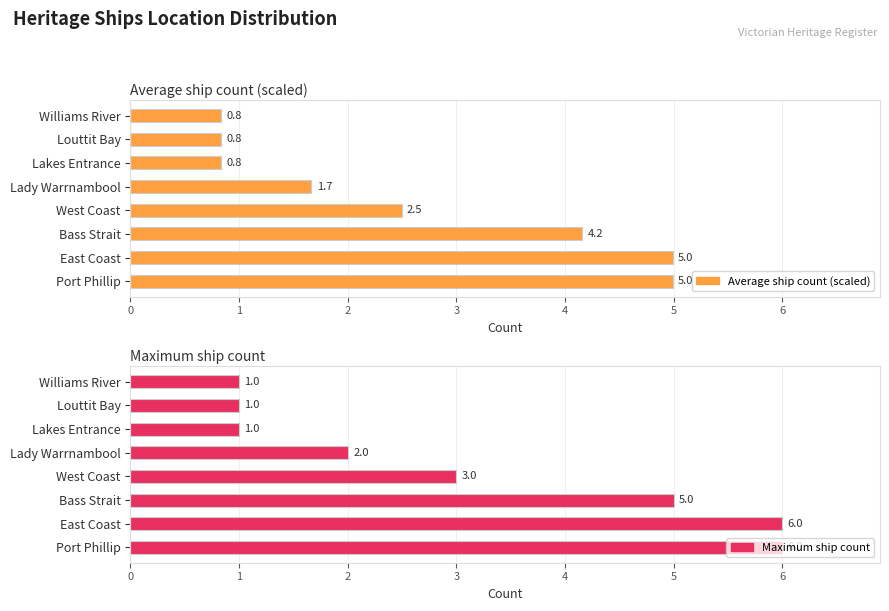

What are all the series names shown in the legend?

Average ship count (scaled), Maximum ship count